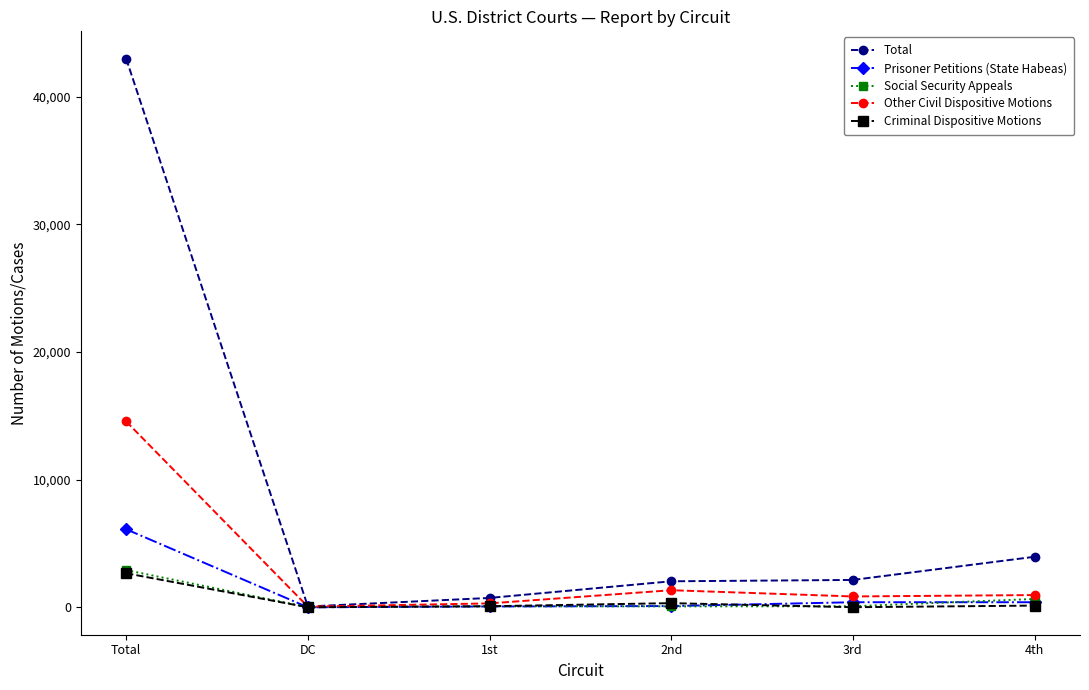

Which series has the widest spread of values?

Total